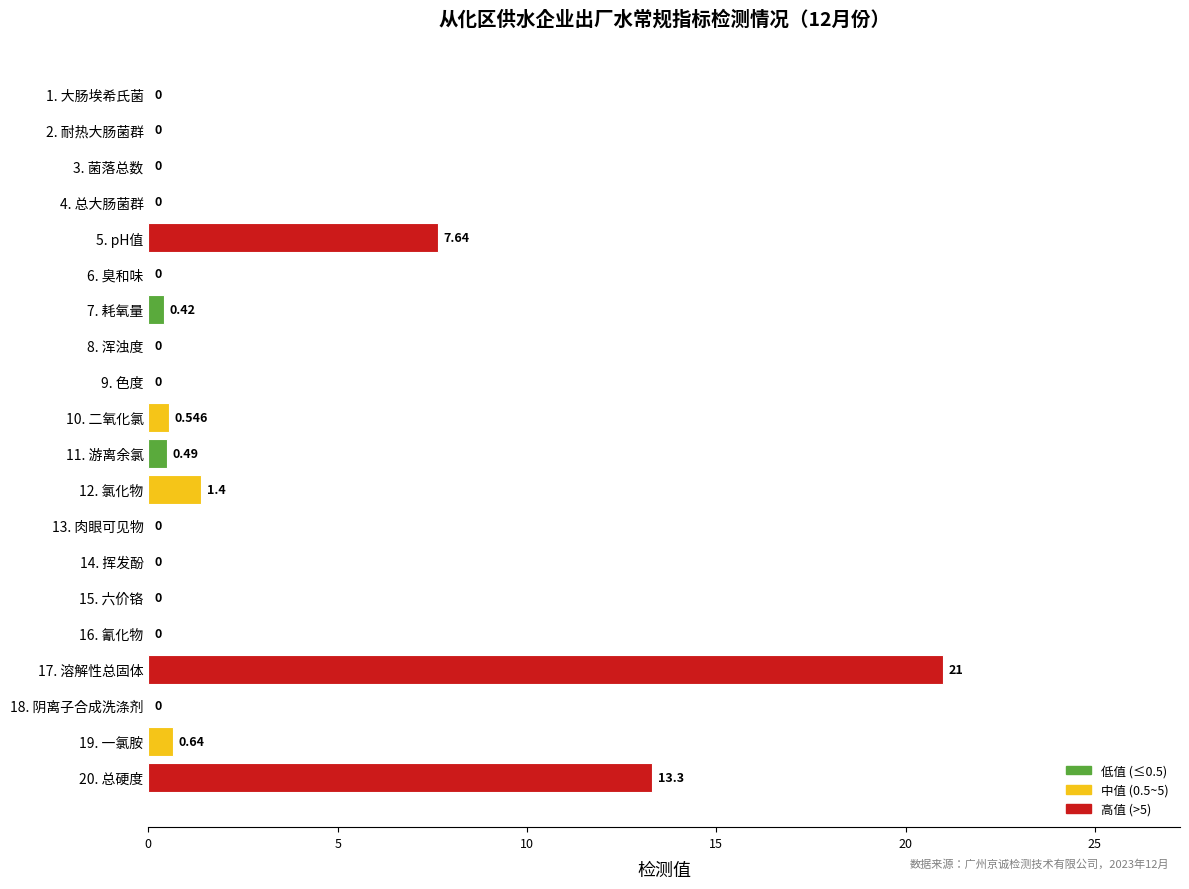

How many series are shown in this chart?

1